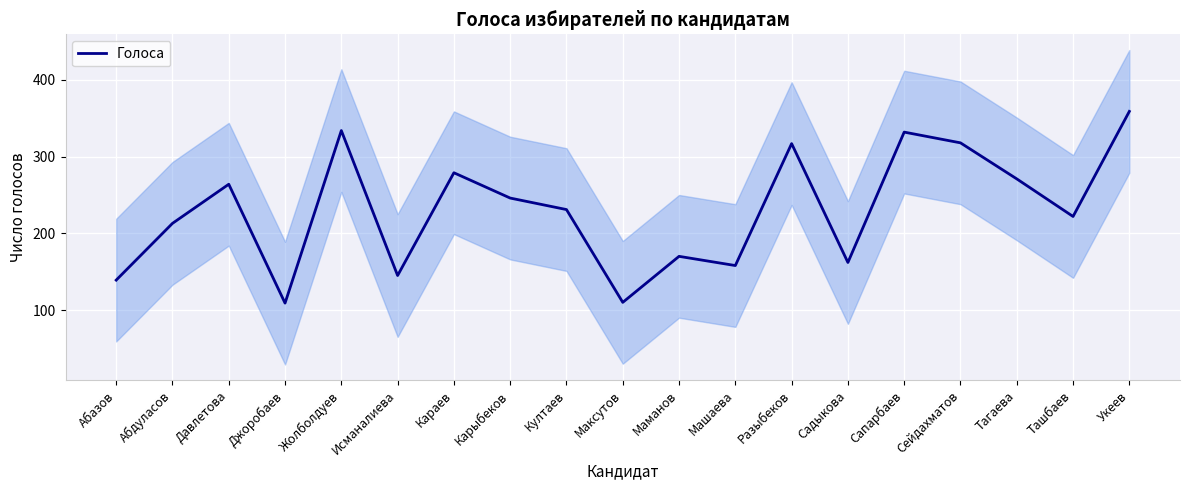

What is the sum of all values?

4379